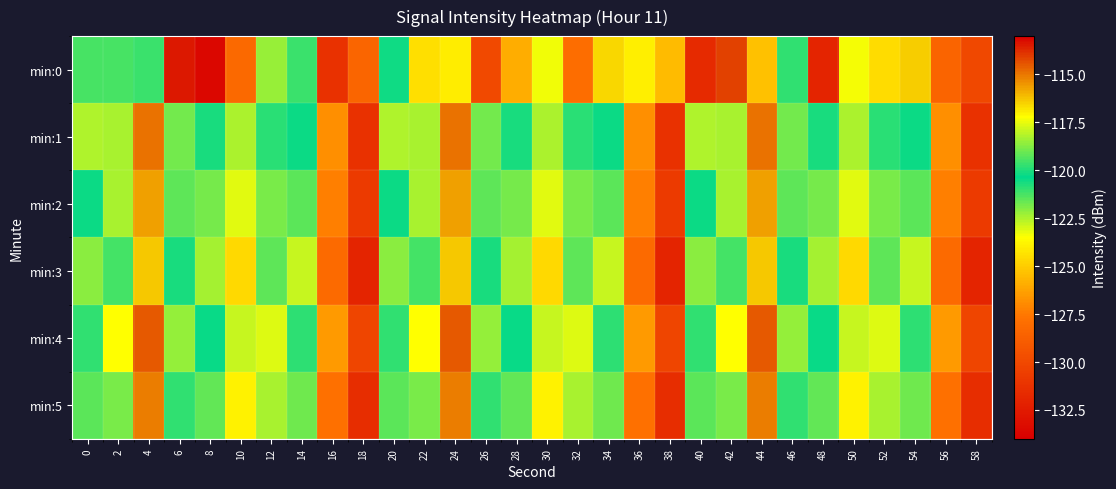

What is the smallest value displayed?

-133.6